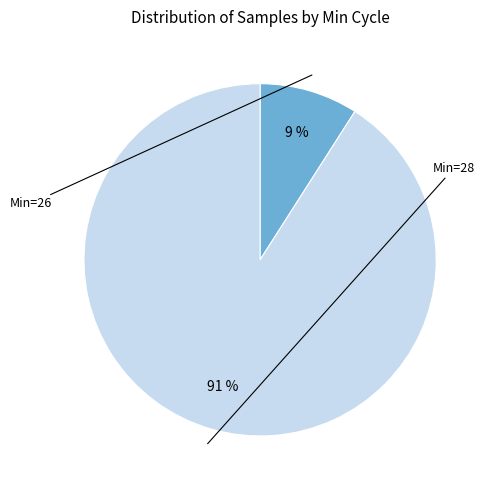

Is there any slice that represents more than half of the pie?

Yes